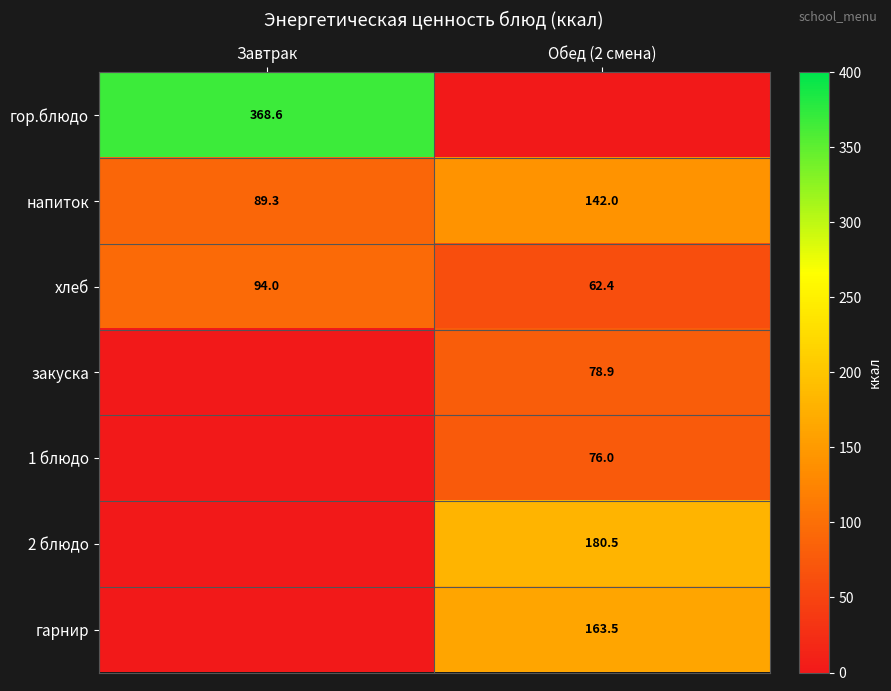

At how many categories does at least one series exceed 134?

2